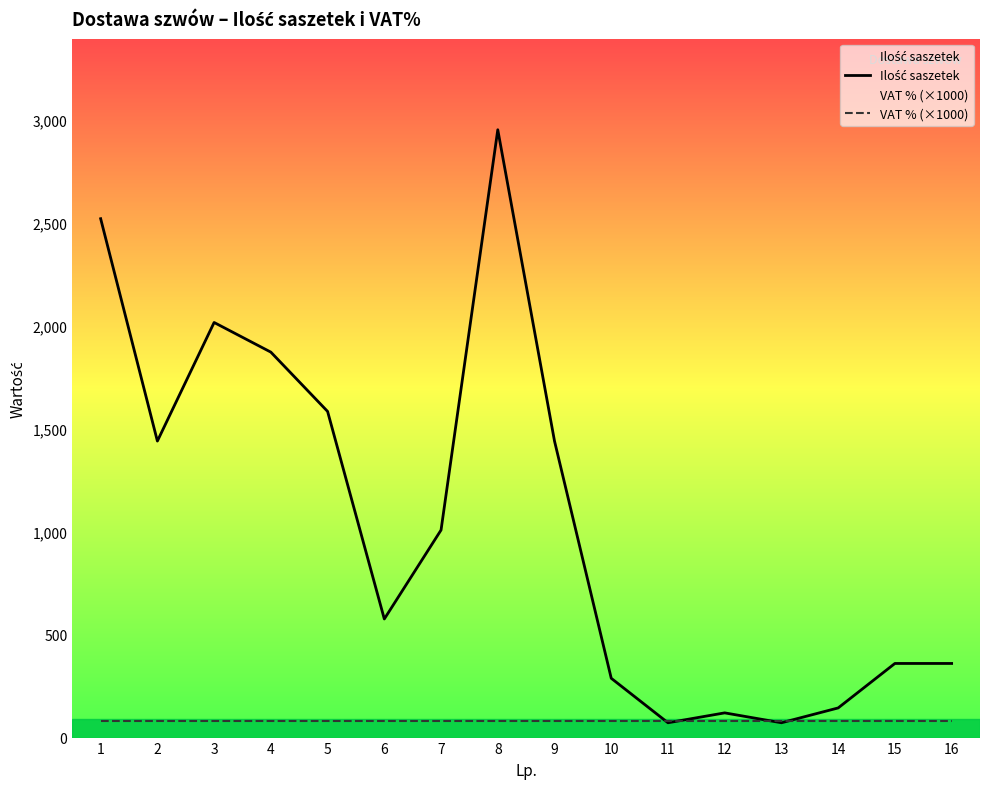

The value of VAT % (×1000) at 4 is 80. True or false?

True